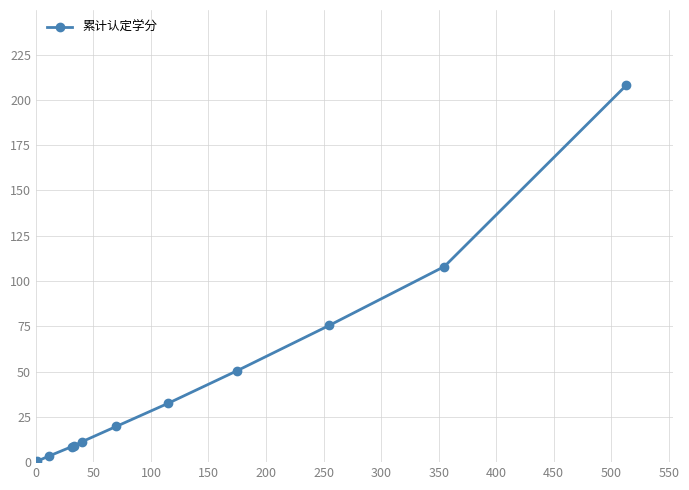

What is the value of the 9th point from the left?

75.5